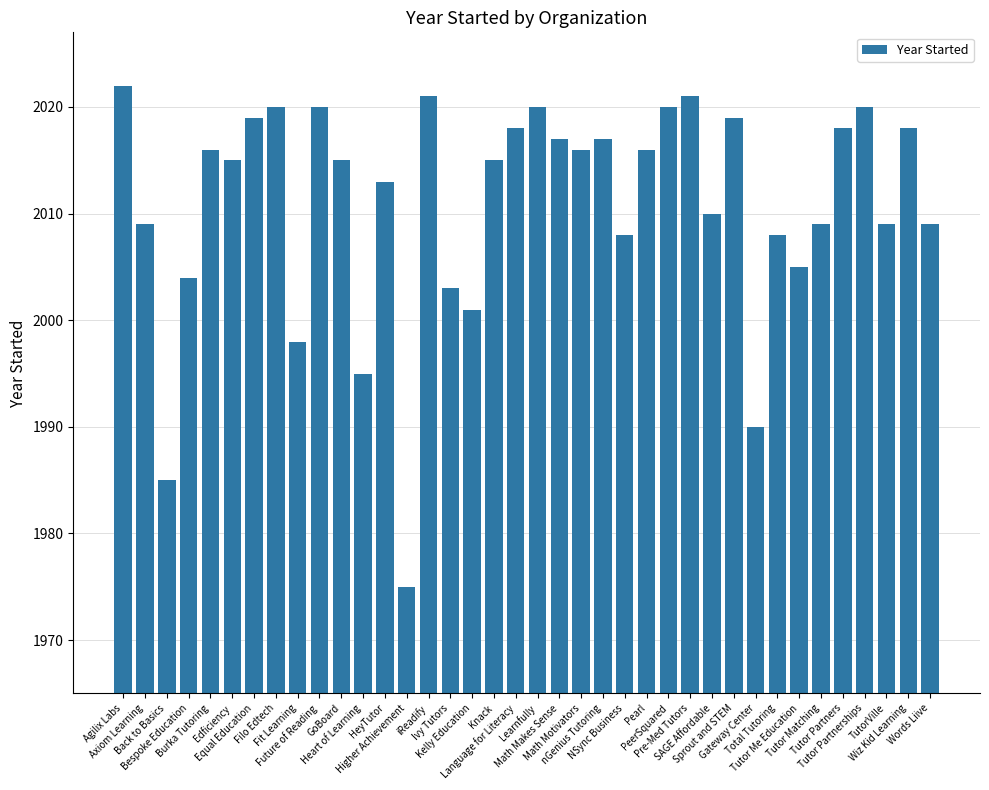

What is the value of the 28th bar from the left?

2010